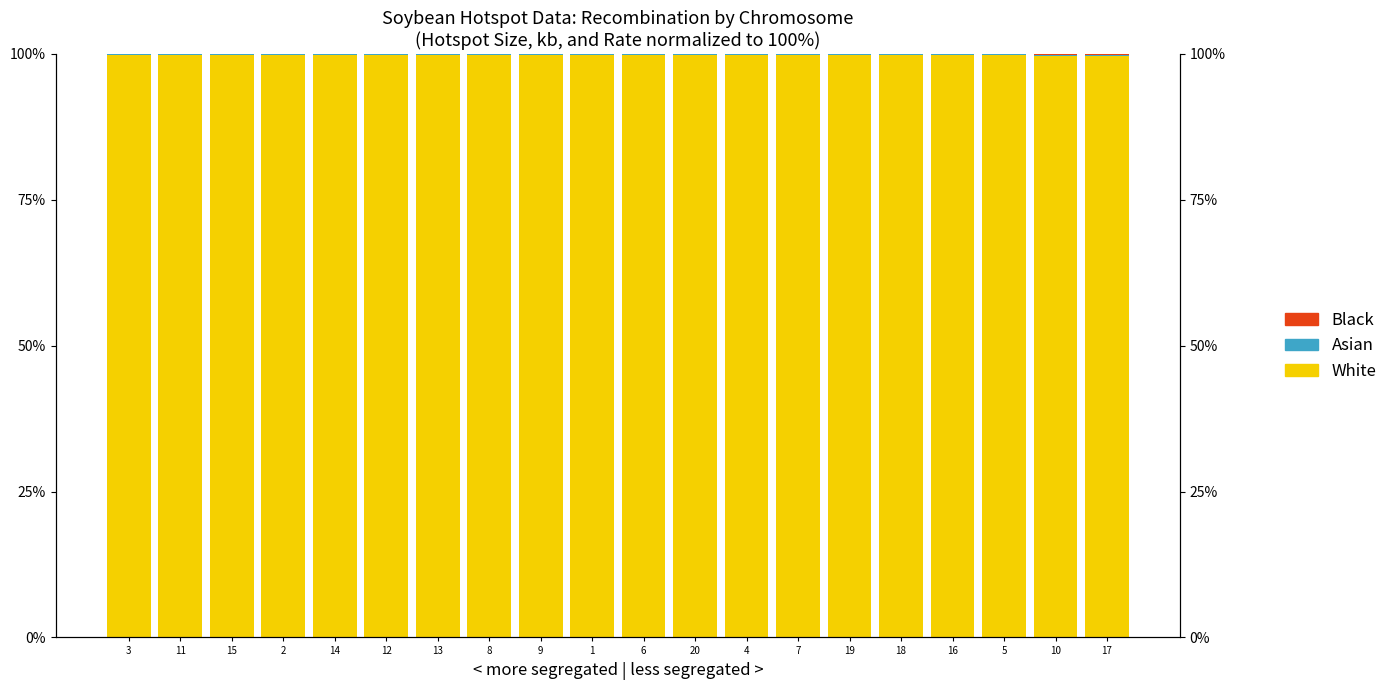

Which series changed the most between 12 and 9?

White